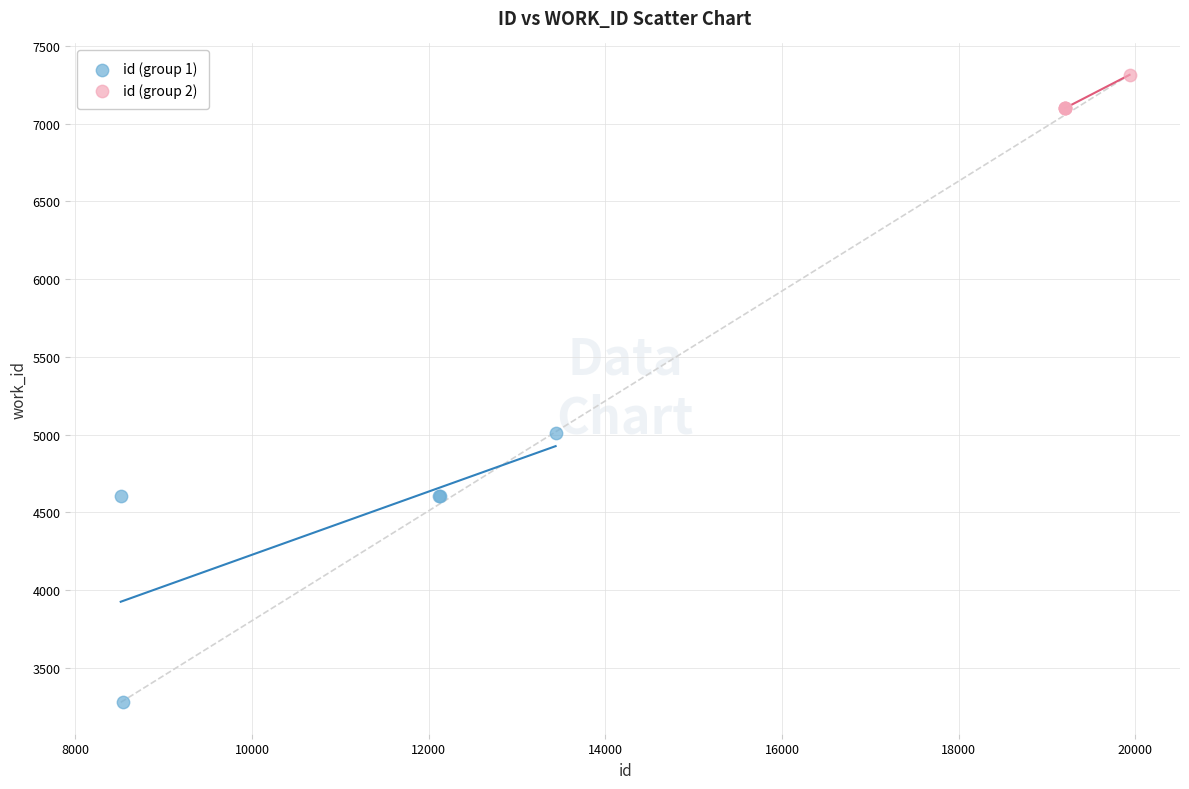

Which series has the widest spread of Y values?

id (group 1)